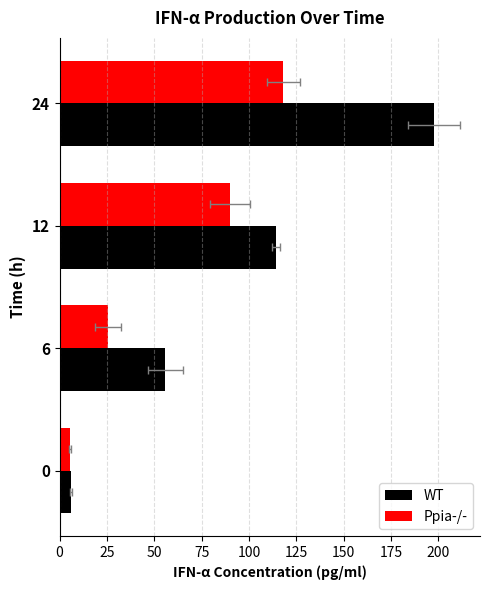

The Ppia-/- series shows 89.7 at 12. True or false?

True